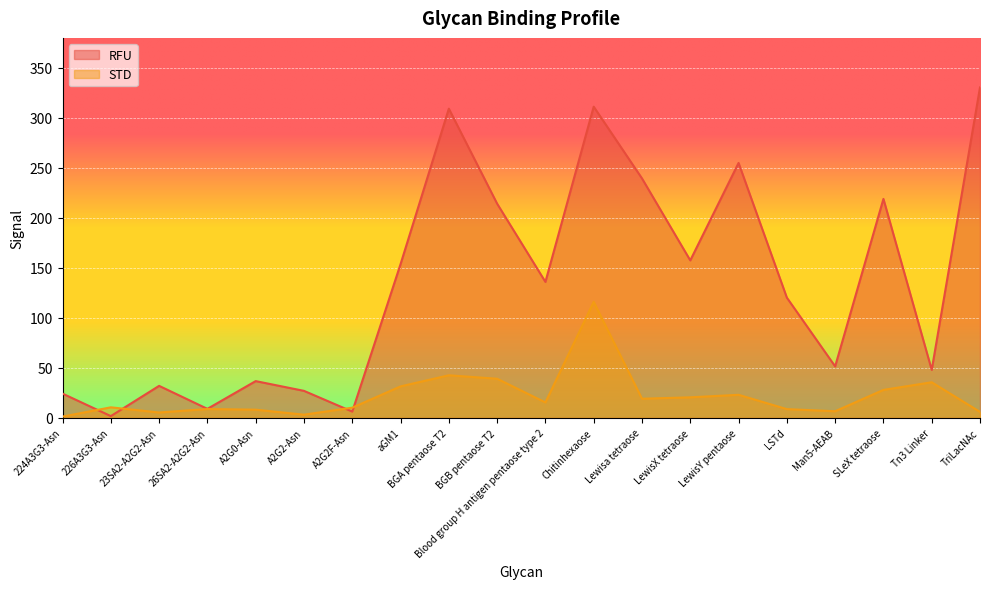

At A2G2-Asn, list the series in order from largest to smallest.

RFU, STD